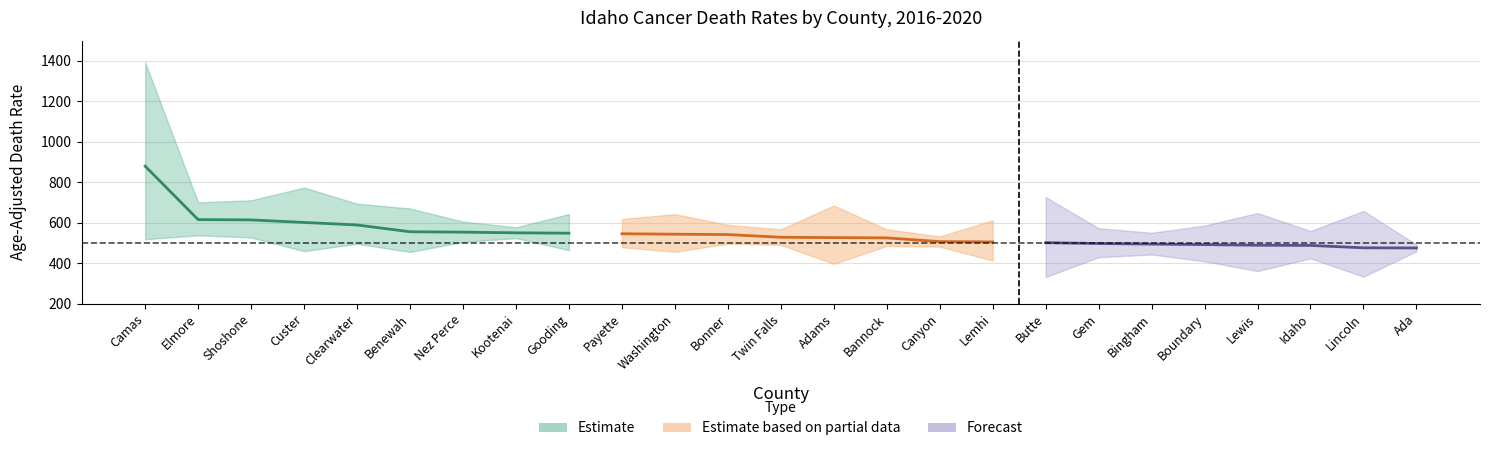

True or false: count has a value of 14.3 at 16.

False